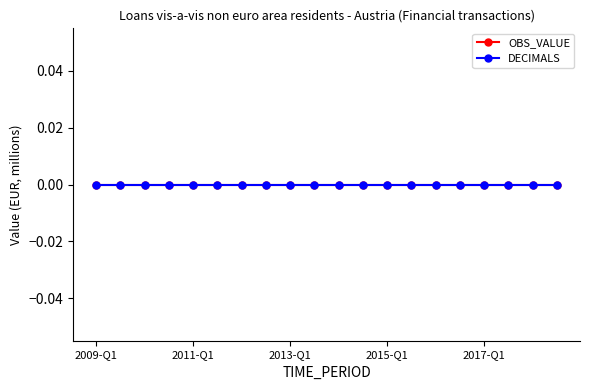

True or false: OBS_VALUE and UNIT_MULT intersect in this chart.

False